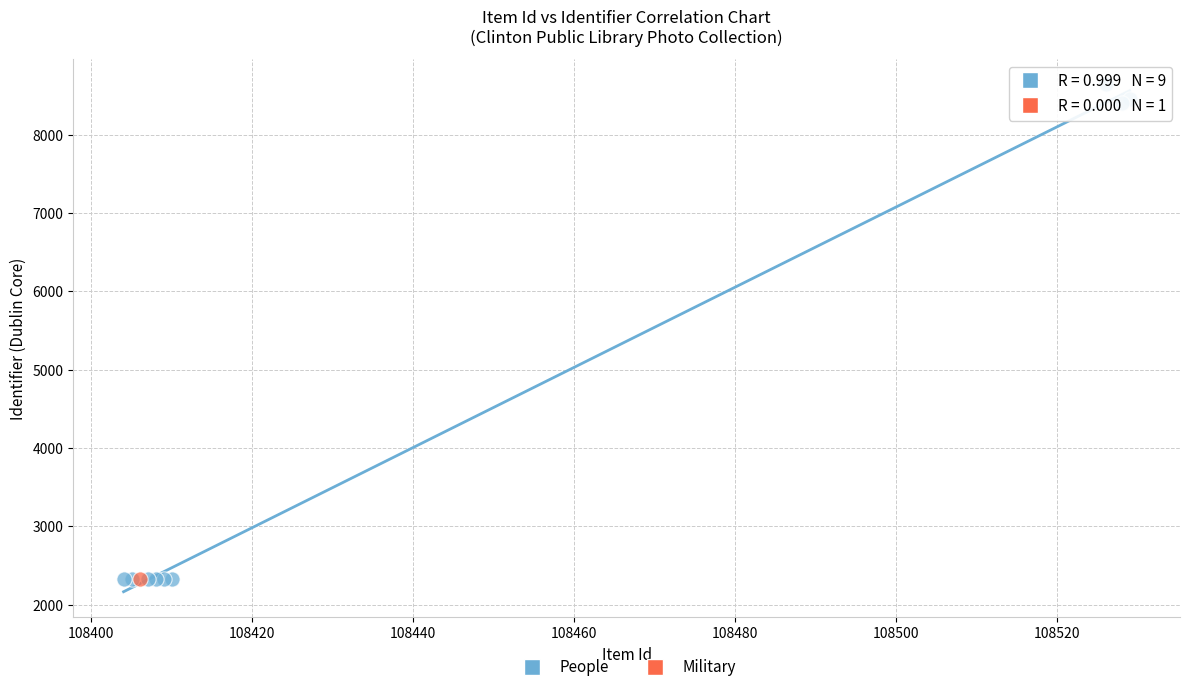

What are all the series names shown in the legend?

People, Military